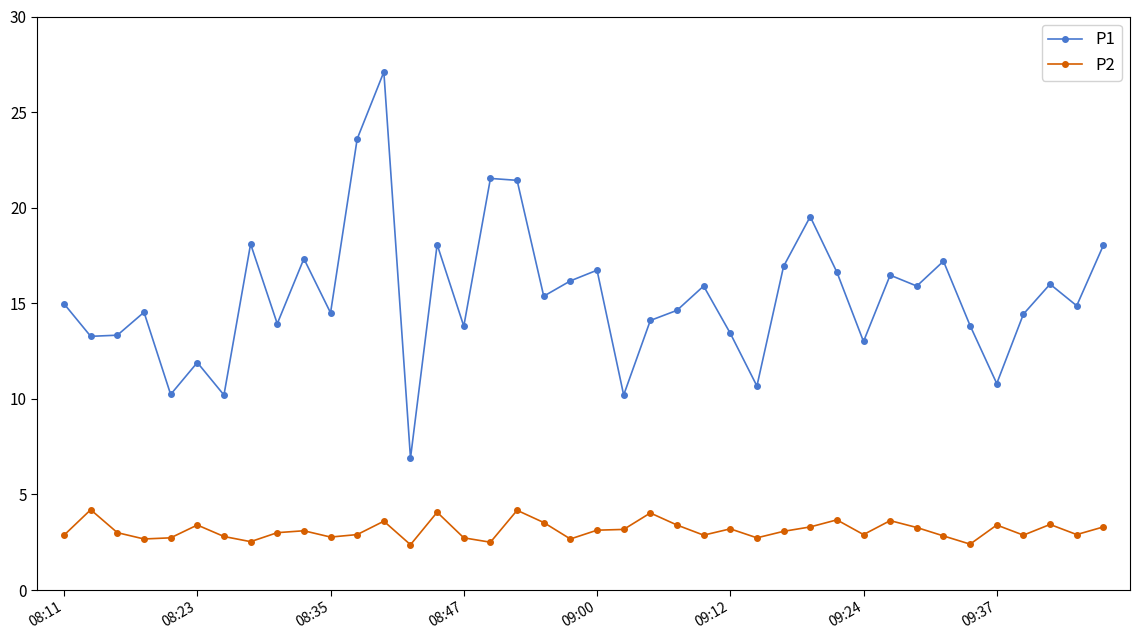

How many series are shown in this chart?

2